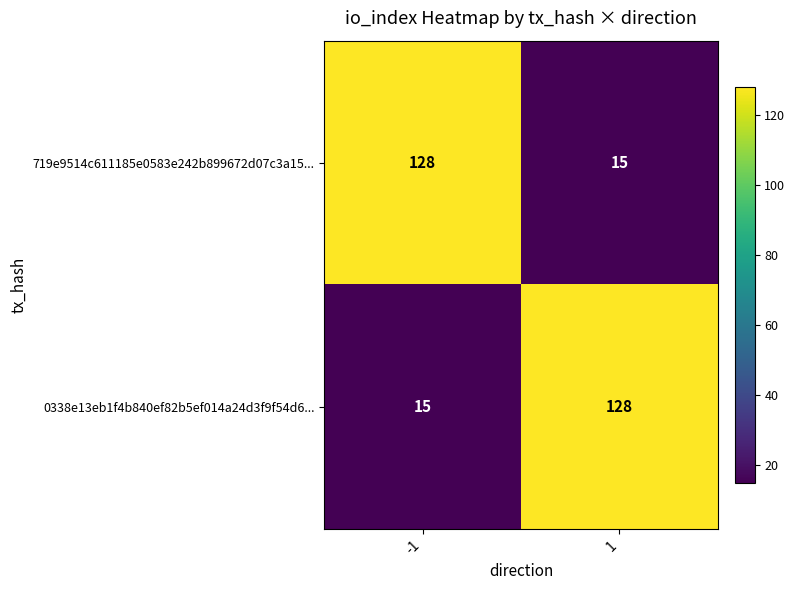

What is the maximum value for 0338e13eb1f4b840ef82b5ef014a24d3f9f54d6...?

128